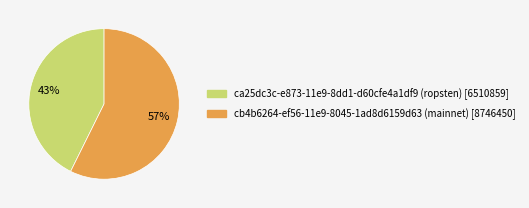

Is it true that ca25dc3c-e873-11e9-8dd1-d60cfe4a1df9 (ropsten) is 43% of the pie?

True